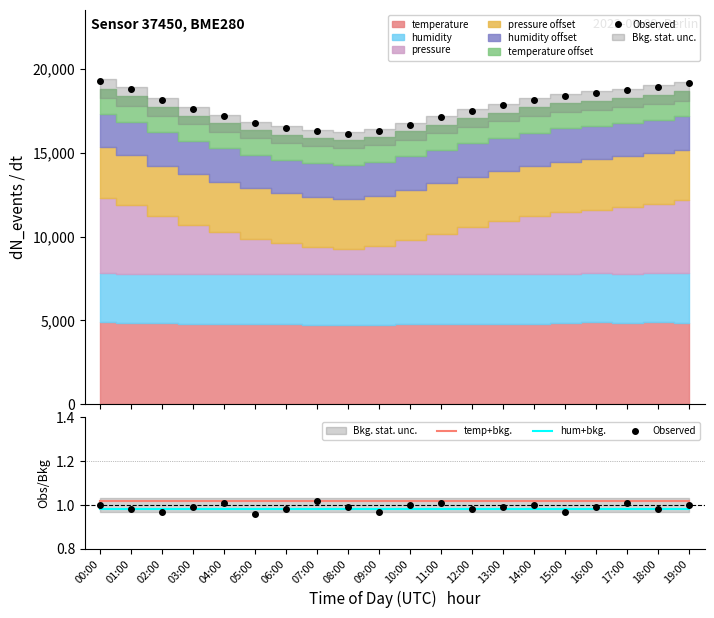

Count the number of categories in the chart.

20